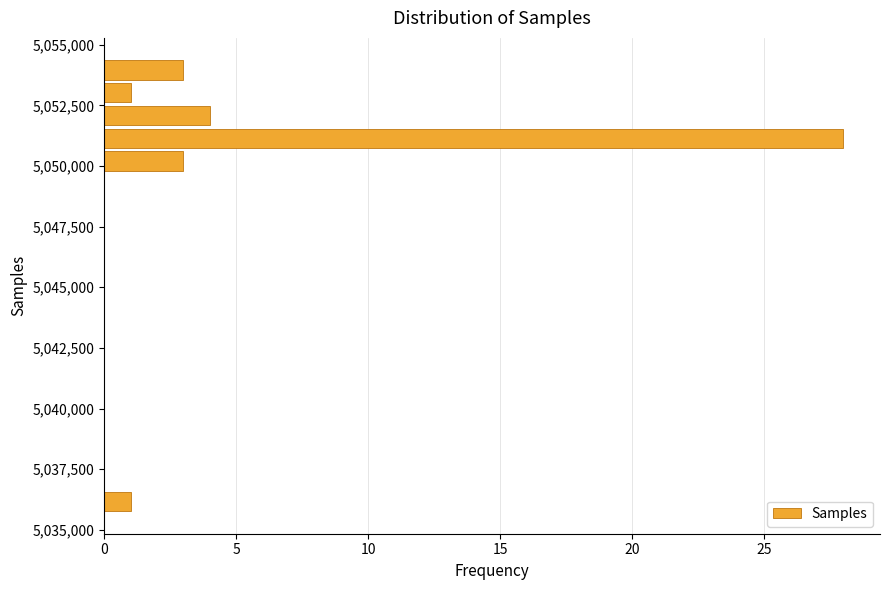

Read against the y-axis, roughly where is the centre of the longest bar?

5051000